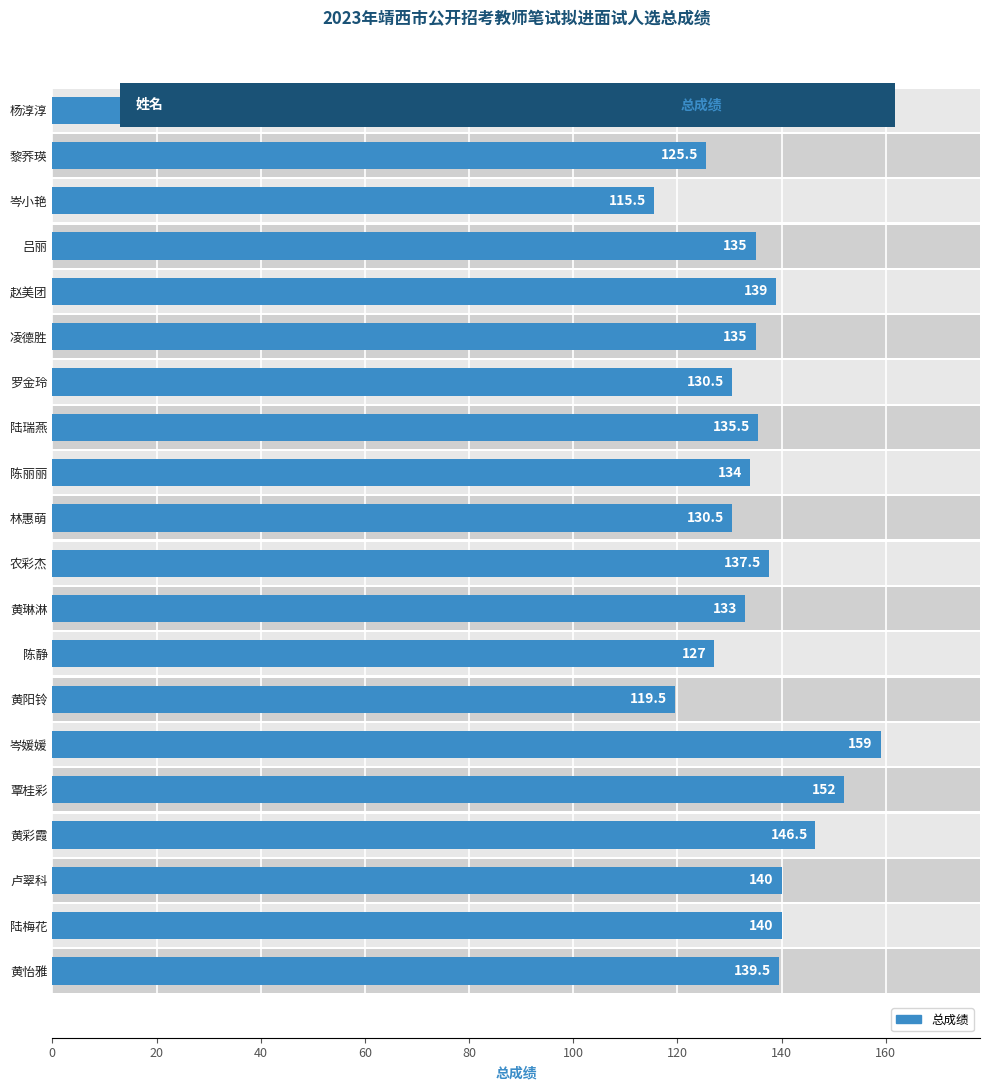

Read the value at 赵美团.

139.0